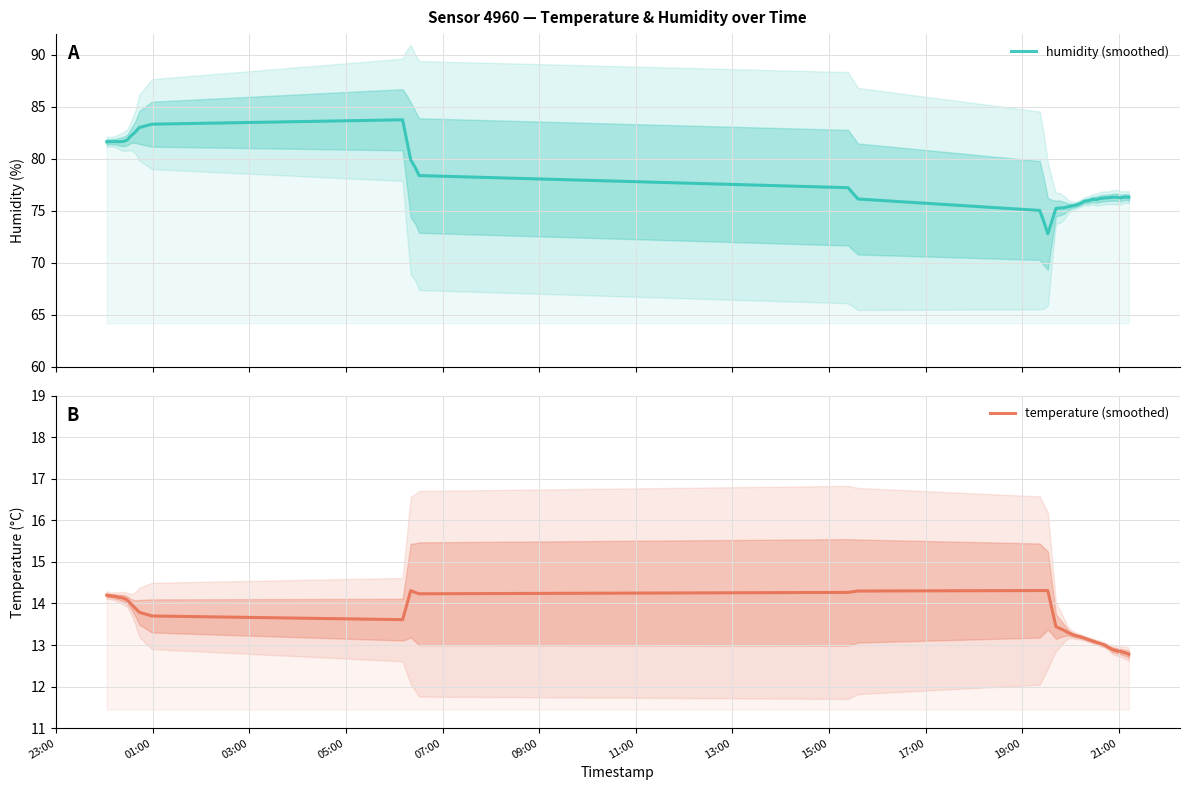

Is the value of temperature (smoothed) at 32 greater than the value of humidity (smoothed) at 35?

No